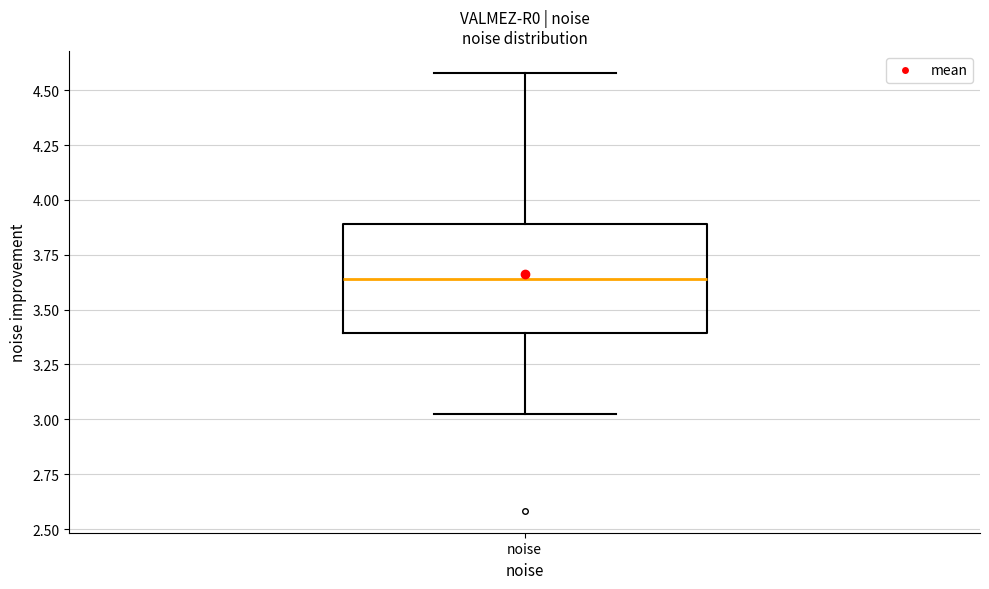

Read this box plot against the y-axis: the position of the median line, the range covered by the box, and the ends of both whiskers. The values are not printed on the chart, so give them approximately, as read against the axis.

median 3.65, box 3.40 to 3.90, whiskers 3.00 to 4.60